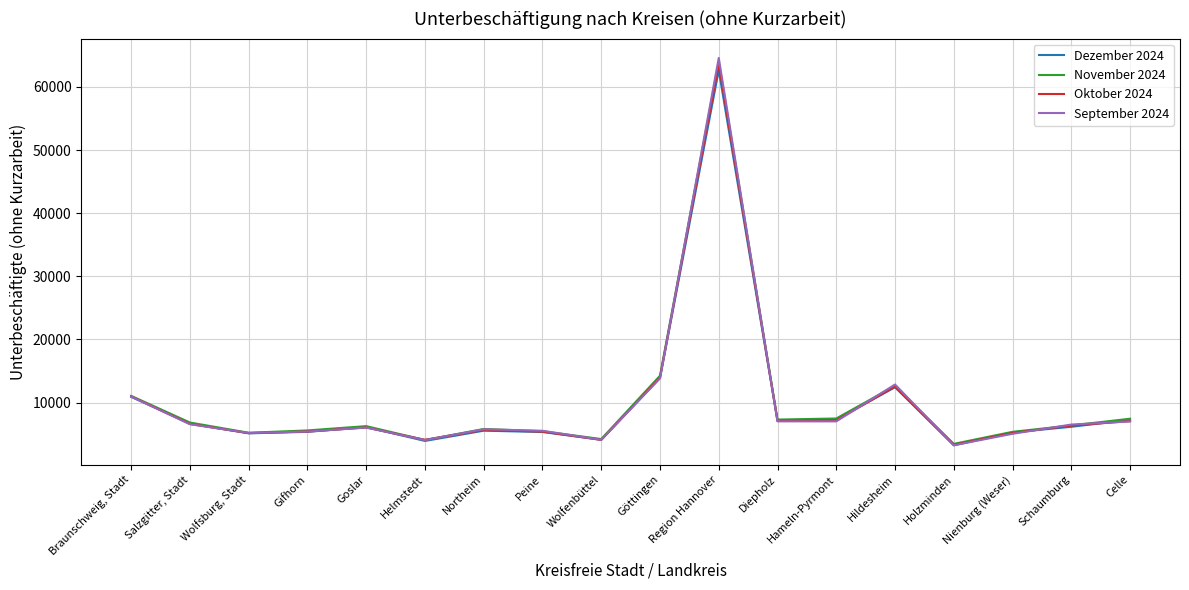

What is the sum of all Dezember 2024 values?

178377